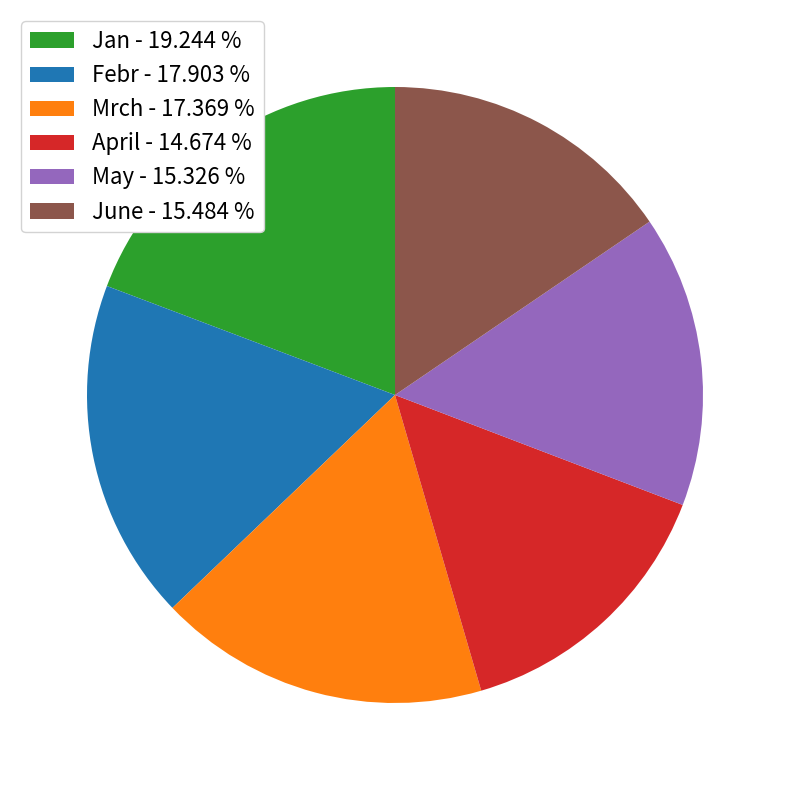

Count the number of slices in the pie.

6